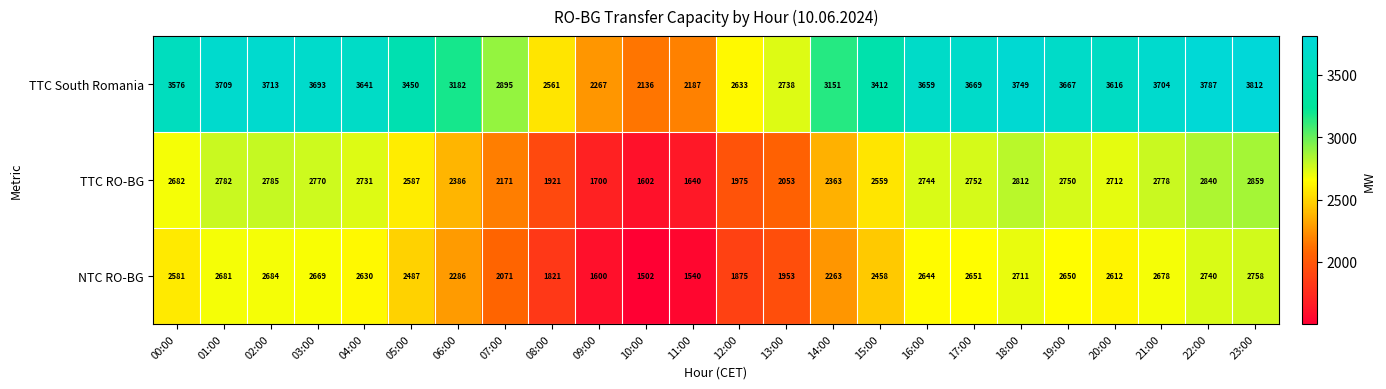

The value of TTC RO-BG at 14:00 is 4032. True or false?

False